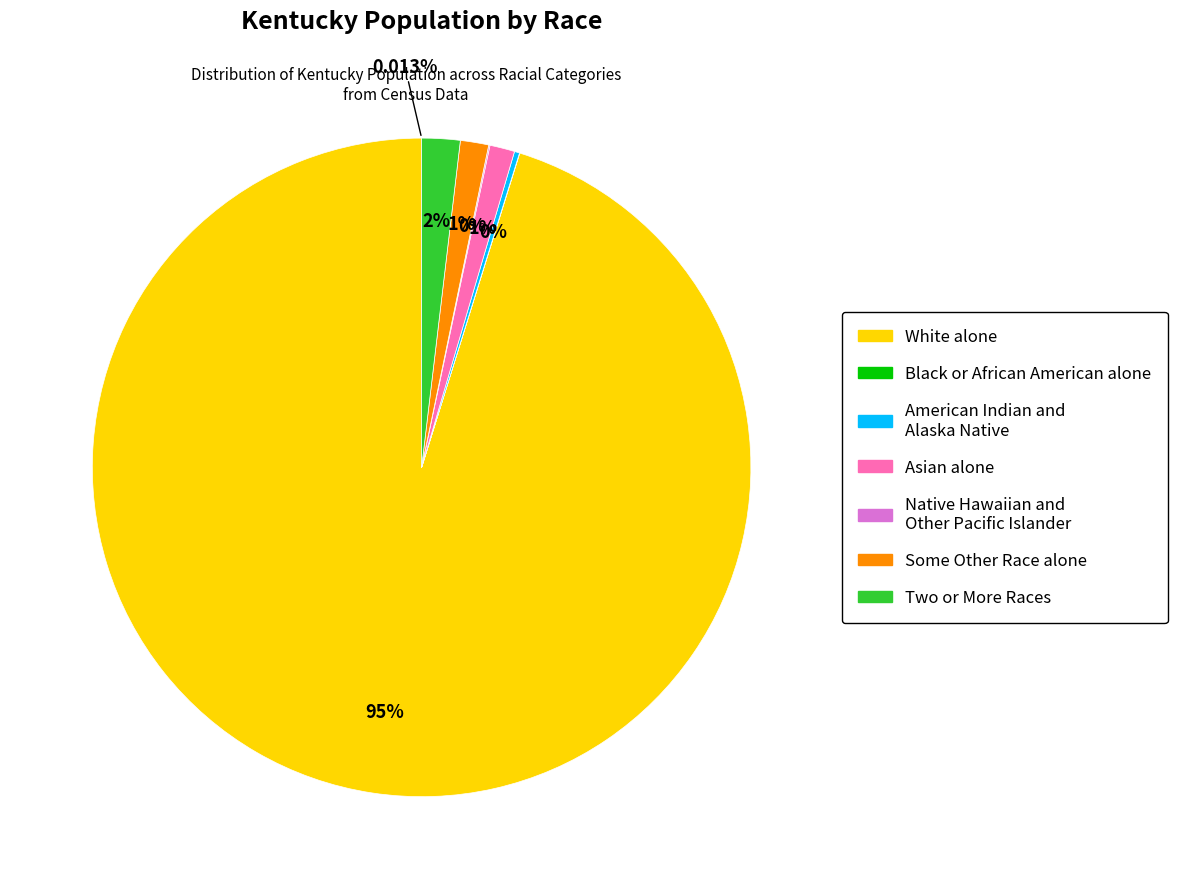

What is the largest slice in the pie chart?

White alone